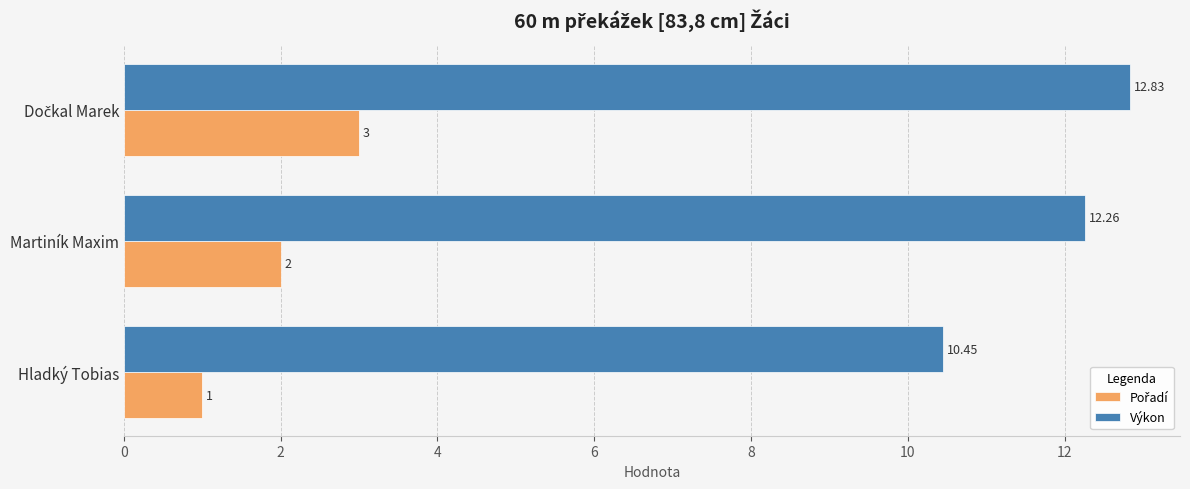

At how many categories does at least one series exceed 4?

3